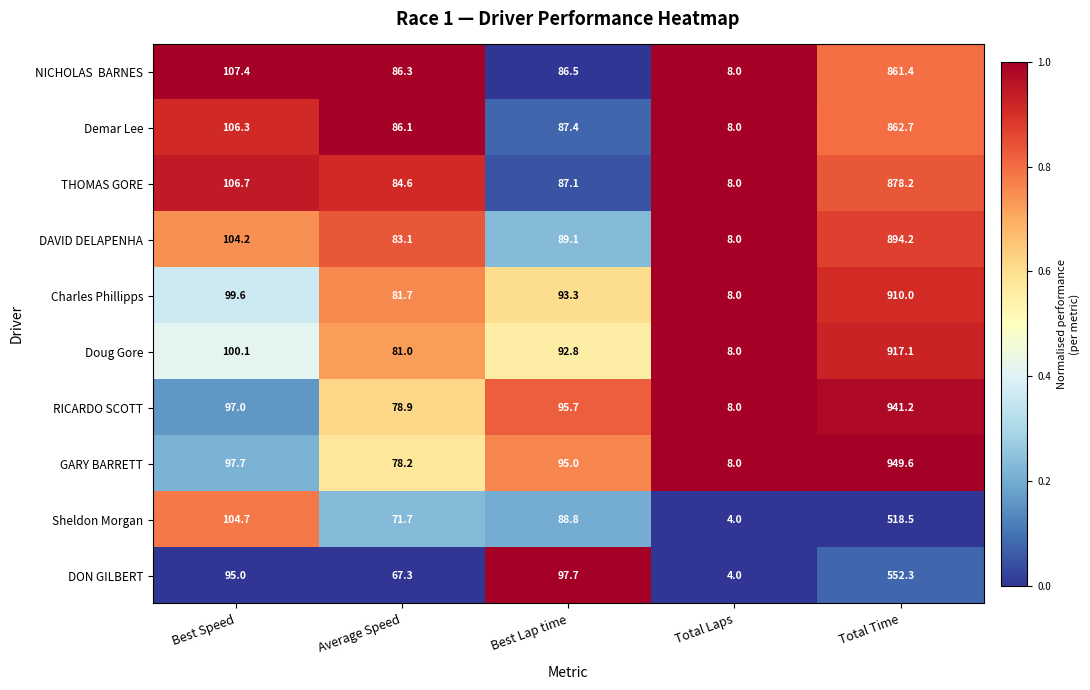

The value of THOMAS GORE at Average Speed is 57.5. True or false?

False